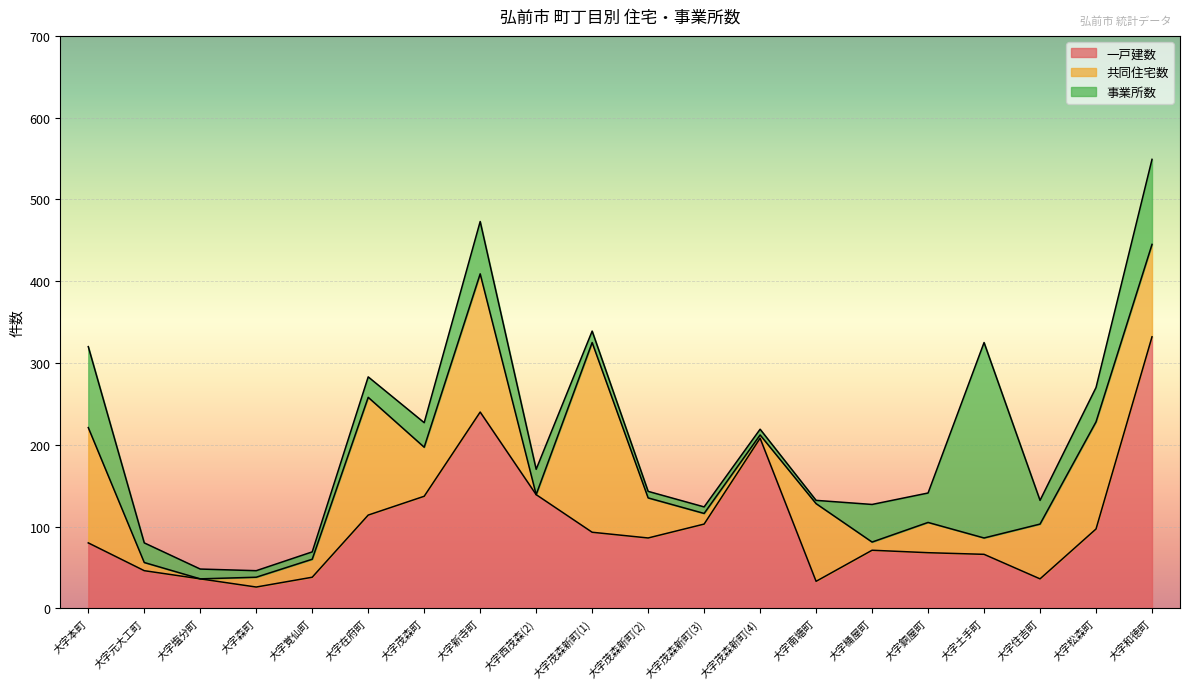

Reading right to left, transcribe all the data shown in this chart.

一戸建数: 大字和徳町=332	大字松森町=97	大字住吉町=36	大字土手町=66	大字銅屋町=68	大字桶屋町=71	大字南塘町=33	大字茂森新町(4)=208	大字茂森新町(3)=103	大字茂森新町(2)=86	大字茂森新町(1)=93	大字西茂森(2)=139	大字新寺町=240	大字茂森町=137	大字在府町=114	大字覚仙町=38	大字森町=26	大字塩分町=36	大字元大工町=46	大字本町=80
共同住宅数: 大字和徳町=113	大字松森町=131	大字住吉町=67	大字土手町=20	大字銅屋町=37	大字桶屋町=10	大字南塘町=95	大字茂森新町(4)=4	大字茂森新町(3)=13	大字茂森新町(2)=49	大字茂森新町(1)=232	大字西茂森(2)=0	大字新寺町=169	大字茂森町=60	大字在府町=144	大字覚仙町=22	大字森町=12	大字塩分町=0	大字元大工町=10	大字本町=141
事業所数: 大字和徳町=104	大字松森町=42	大字住吉町=29	大字土手町=239	大字銅屋町=36	大字桶屋町=46	大字南塘町=4	大字茂森新町(4)=7	大字茂森新町(3)=8	大字茂森新町(2)=8	大字茂森新町(1)=14	大字西茂森(2)=31	大字新寺町=64	大字茂森町=30	大字在府町=25	大字覚仙町=9	大字森町=8	大字塩分町=12	大字元大工町=24	大字本町=99